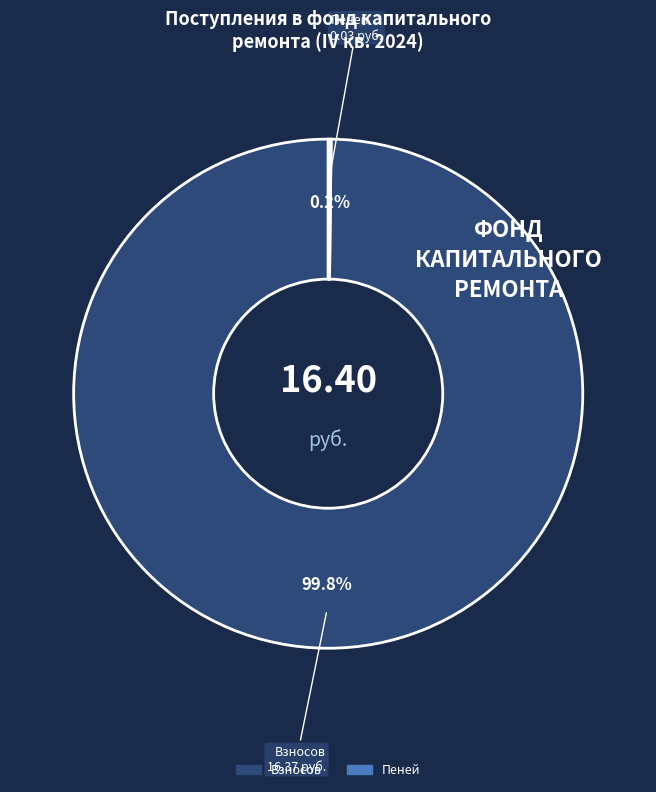

Does any single category account for the majority?

Yes